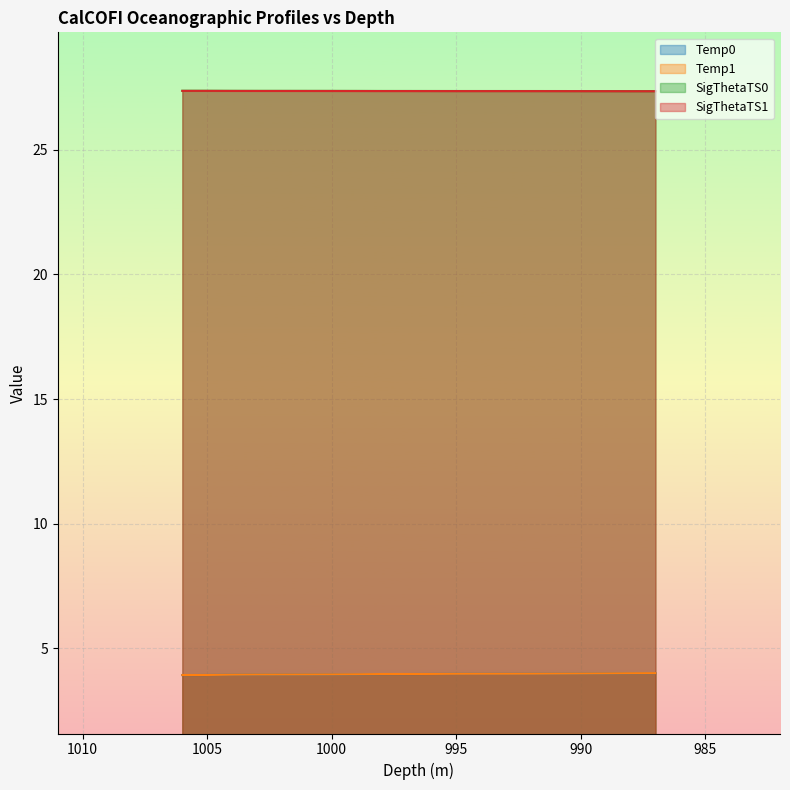

Rank the categories by SigThetaTS0 value from highest to lowest.

1006, 1005, 1004, 1003, 1002, 1001, 1000, 999, 998, 997, 996, 995, 994, 993, 992, 991, 990, 989, 988, 987